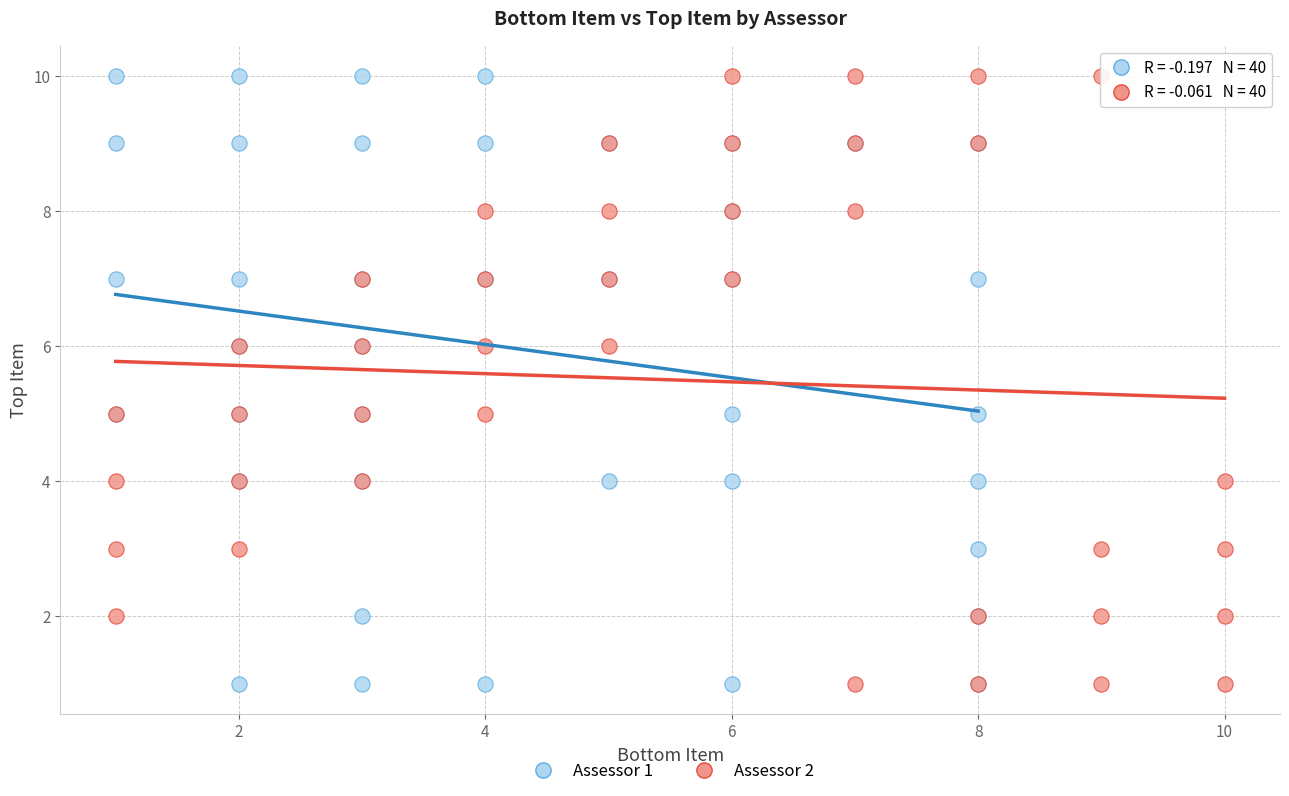

What are all the series names shown in the legend?

Assessor 1, Assessor 2